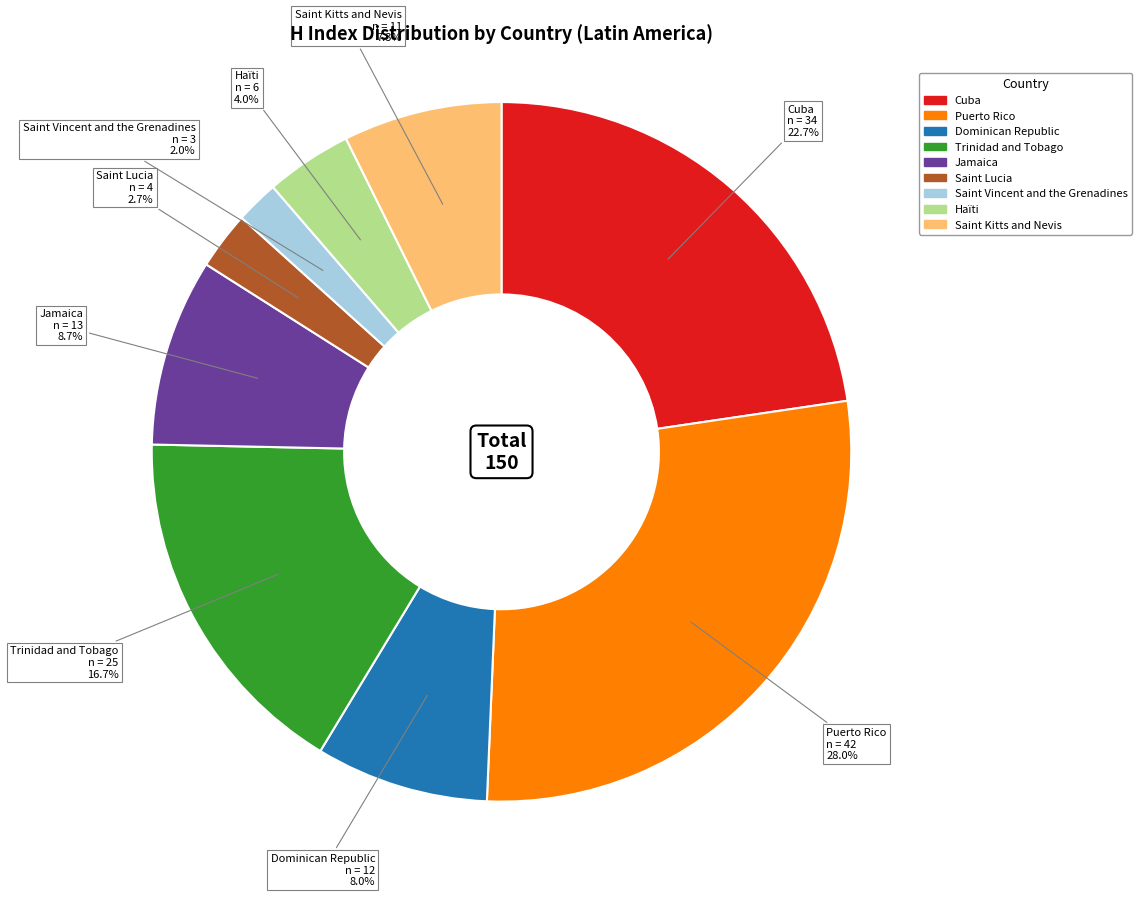

To the nearest percent, what portion does Jamaica represent?

9%